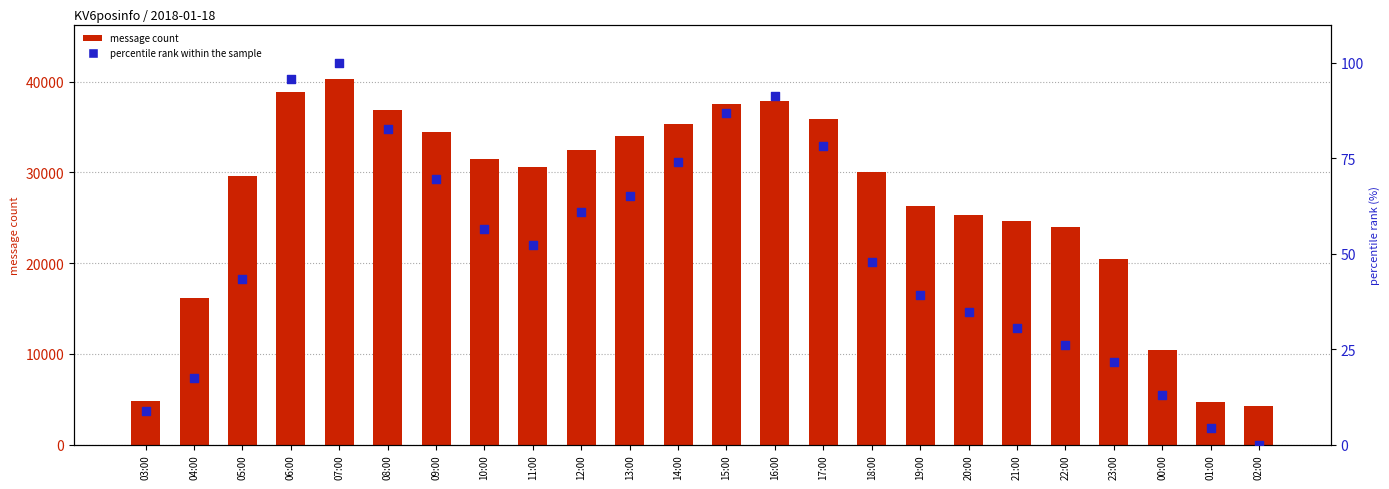

Which series reaches the maximum Y coordinate?

message count